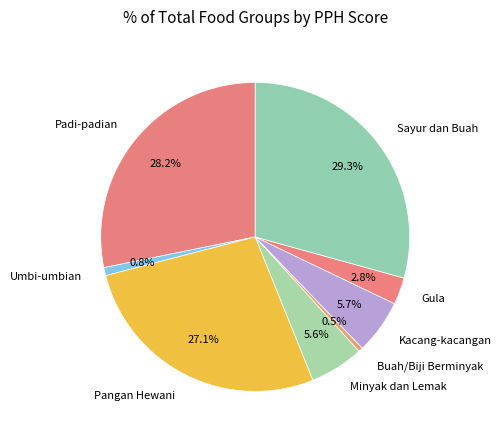

Which has a higher value, Padi-padian or Pangan Hewani?

Padi-padian